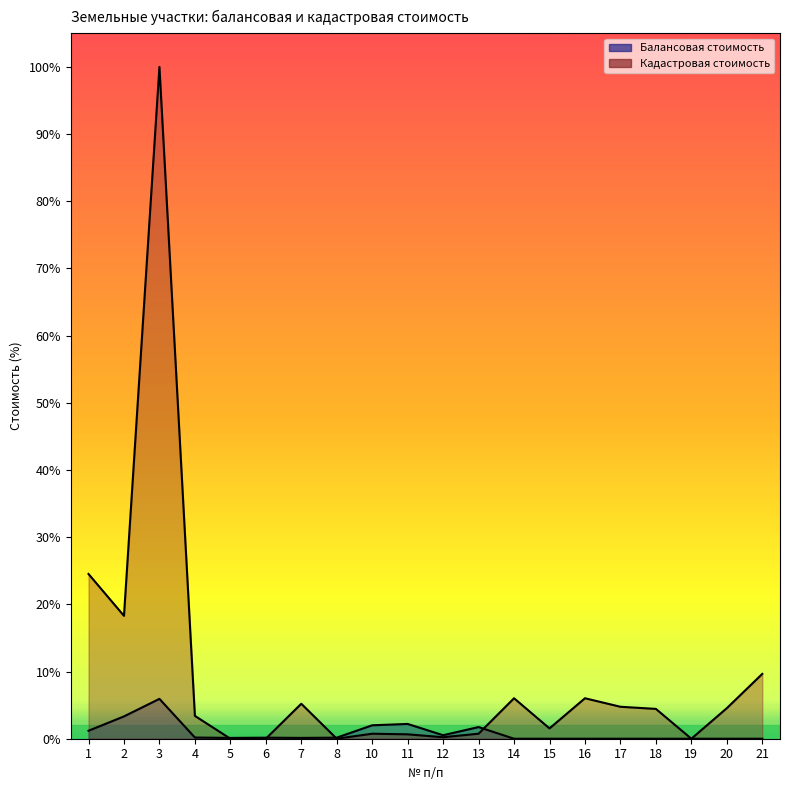

Is it true that Кадастровая стоимость equals 0.0 at 19?

False